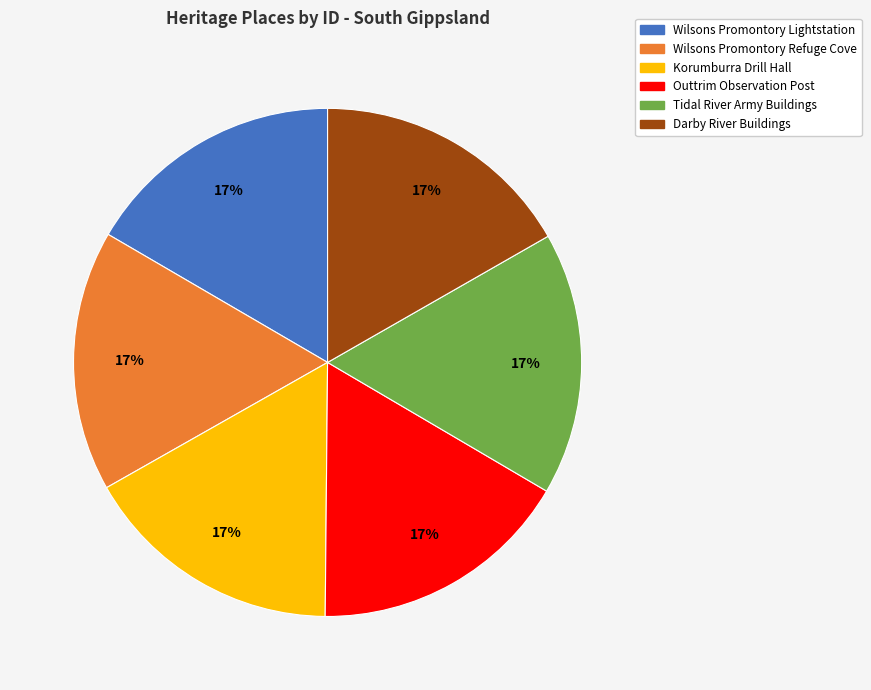

Approximately how many times larger is the value at Tidal River Army Buildings compared to Korumburra Drill Hall?

1.0